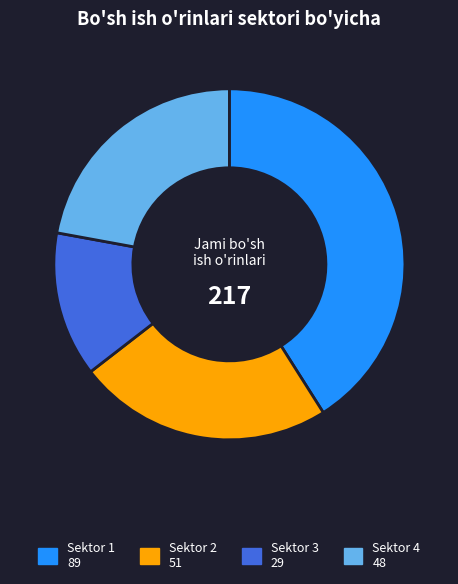

What is the ratio of the value at Sektor 1 to the value at Sektor 4?

1.9